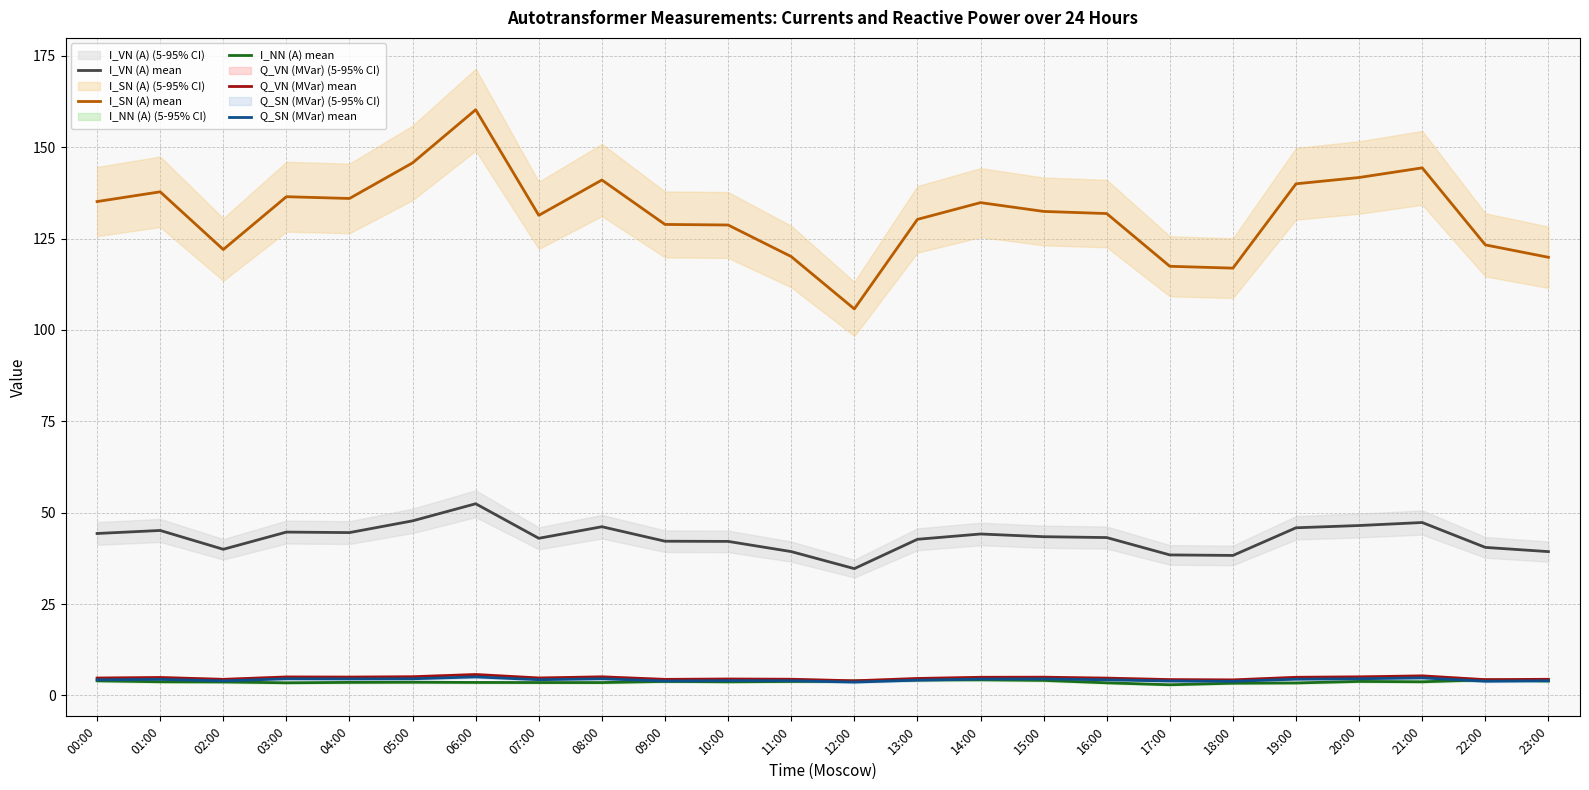

What is the label of the 16th point from the right?

08:00